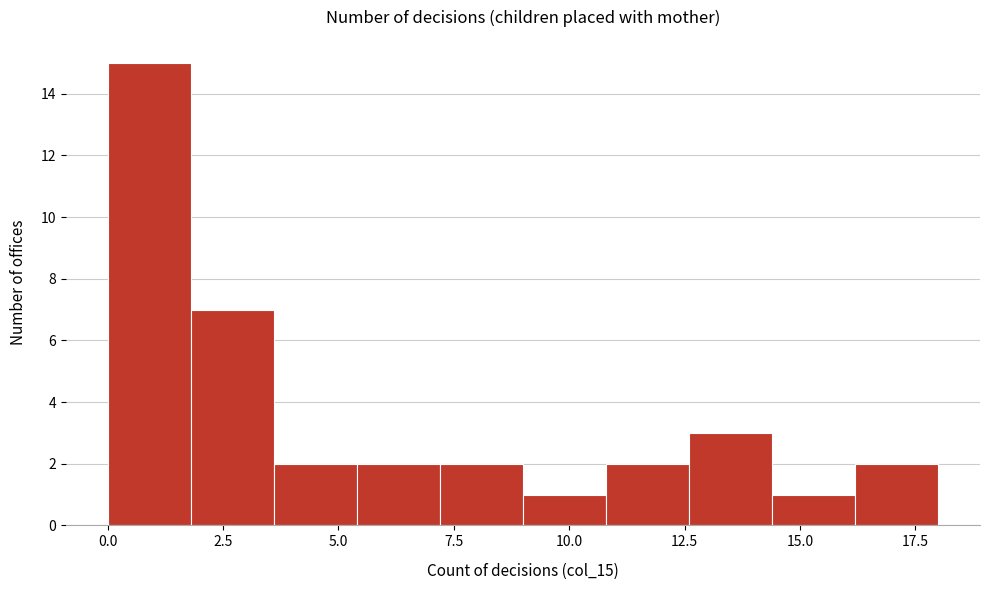

Read against the x-axis, roughly where is the centre of the tallest bar?

1.0